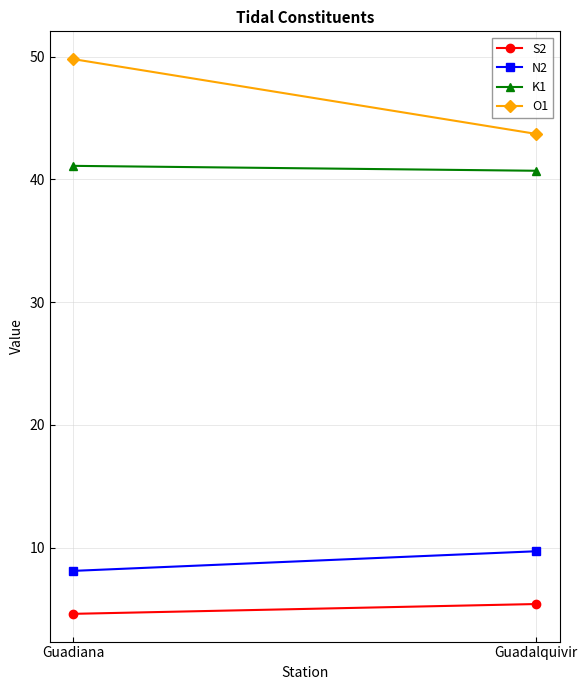

Where does the N2 series first go above 9?

Guadalquivir